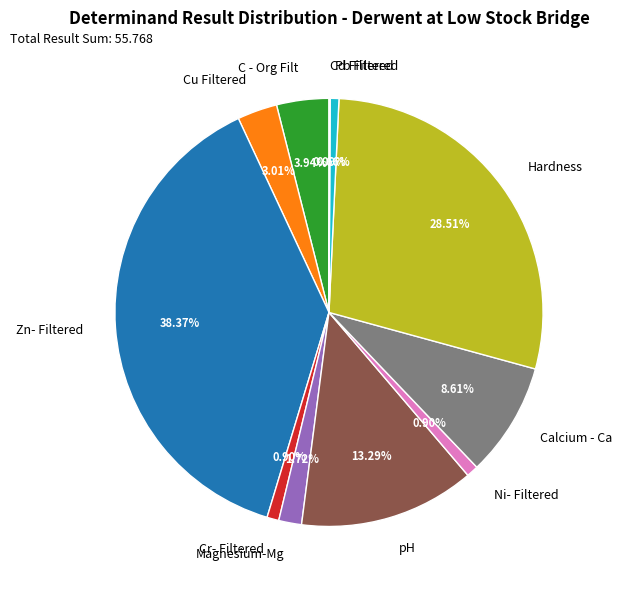

To the nearest percent, what is the combined percentage of Hardness and pH?

42%